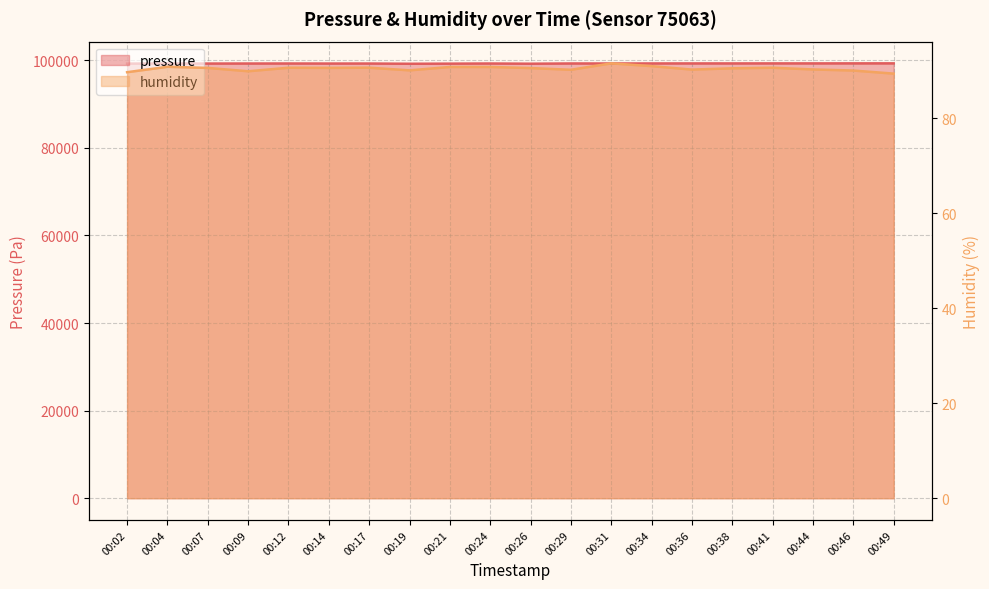

At which label does humidity reach its minimum?

00:49